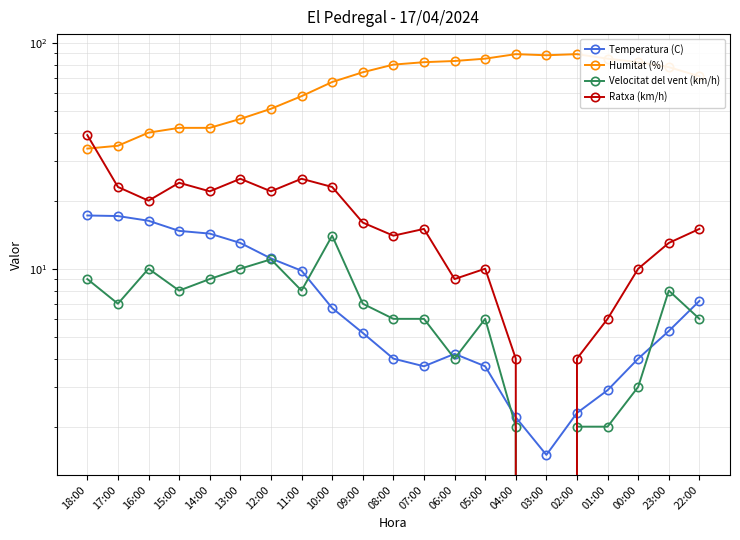

True or false: Velocitat del vent (km/h) and Ratxa (km/h) cross at least once.

False